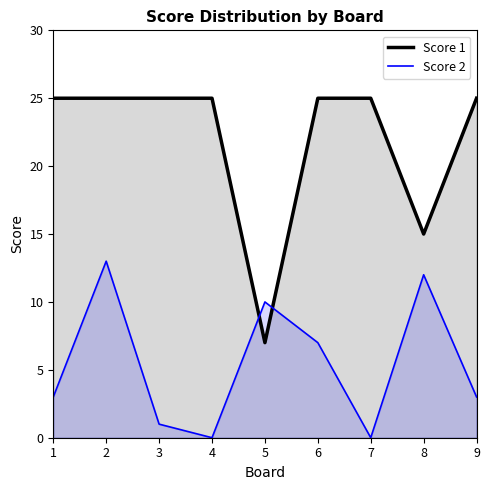

Does the chart display data point markers on the line(s)?

No